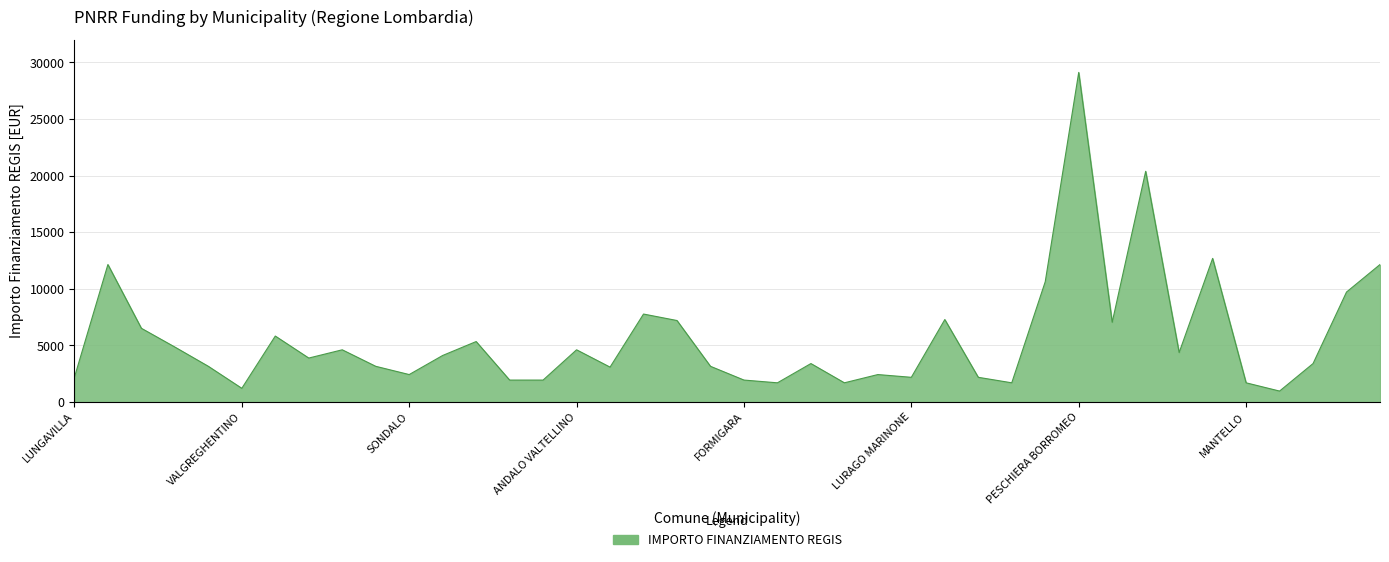

What is the minimum value shown in the chart?

972